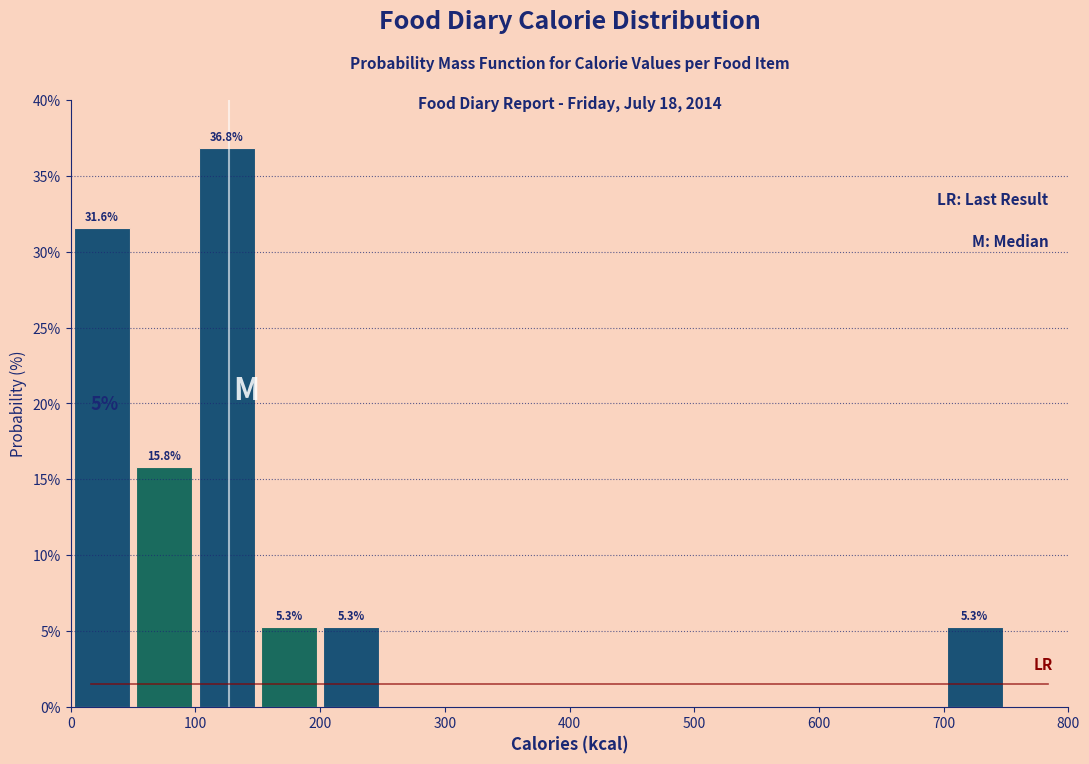

Over which range of the x-axis is the bar tallest?

100 to 150